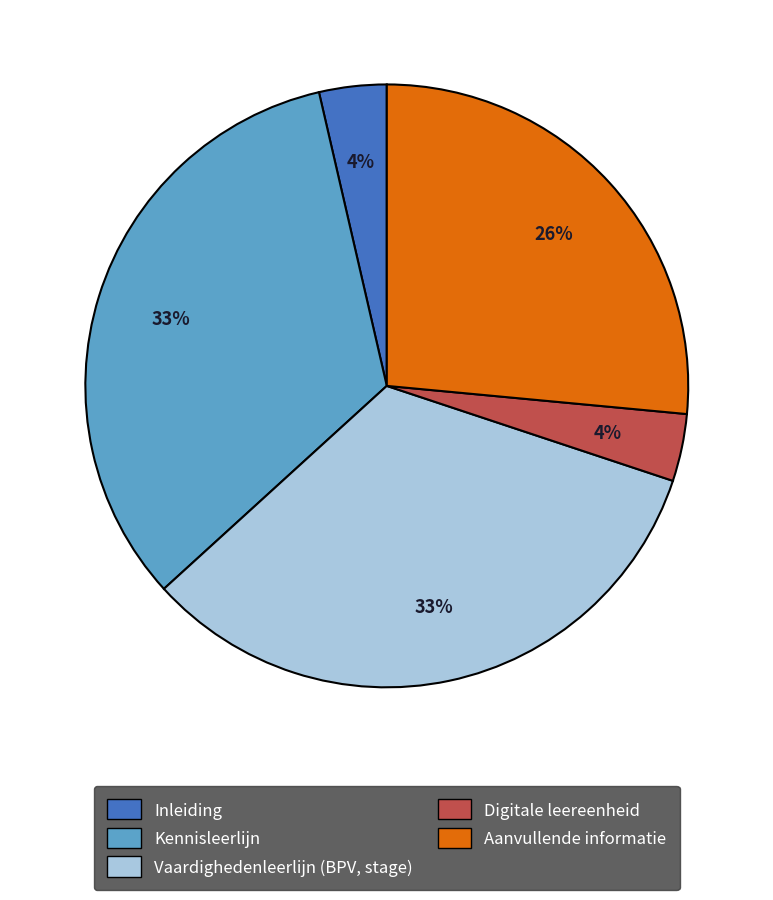

To the nearest percent, what is the average slice percentage?

20%